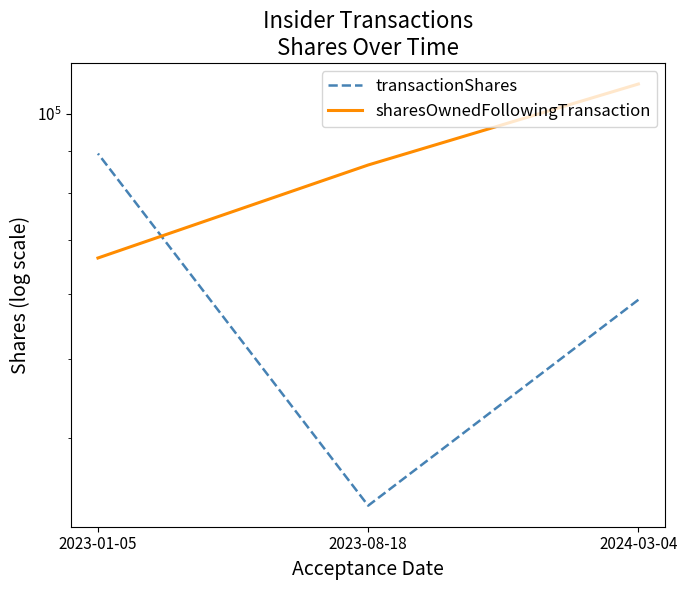

At how many categories does at least one series exceed 64346?

3